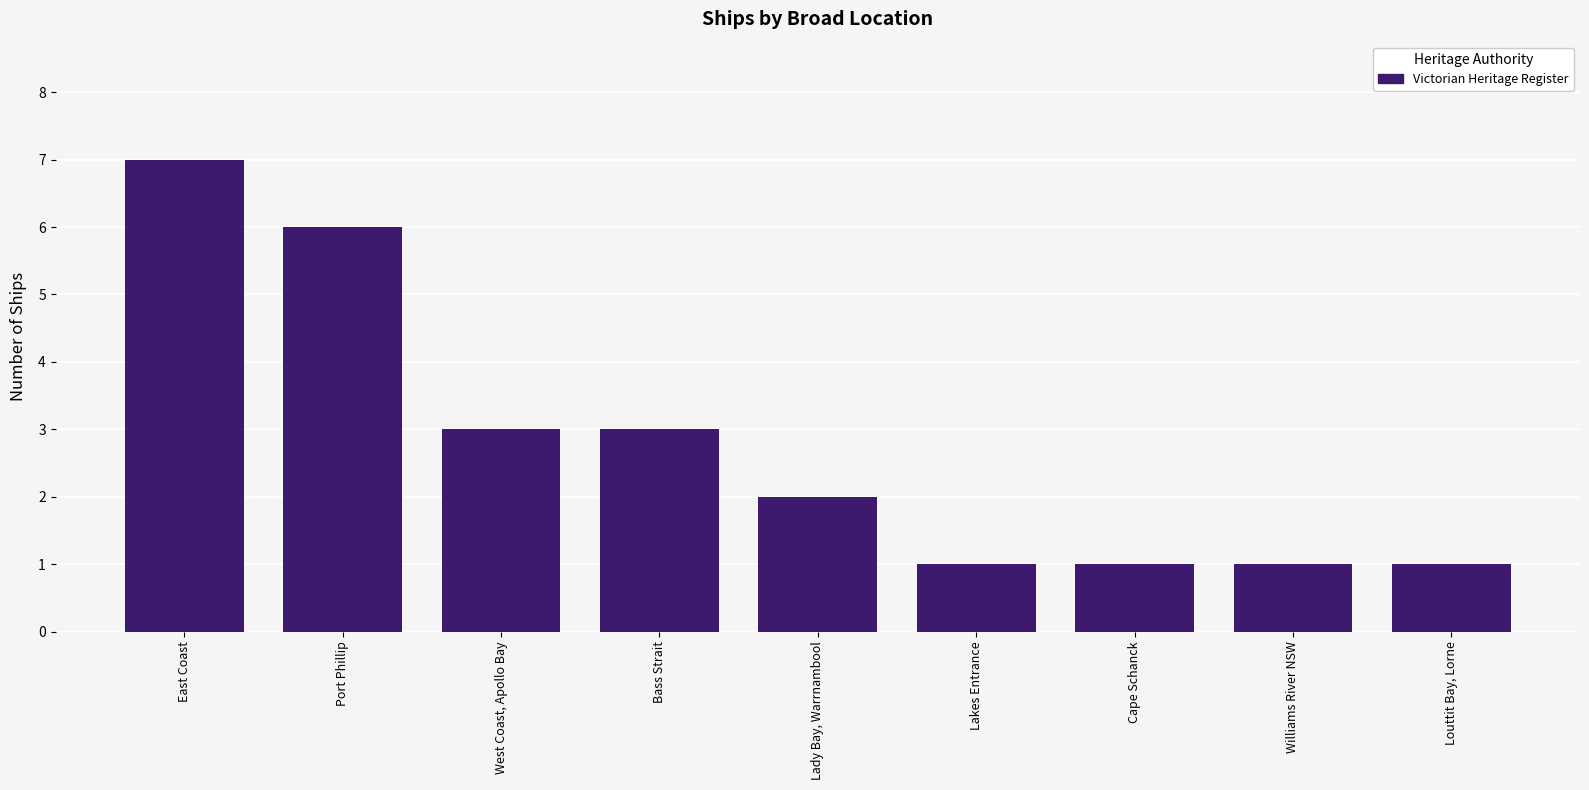

What position from the right is Port Phillip?

8